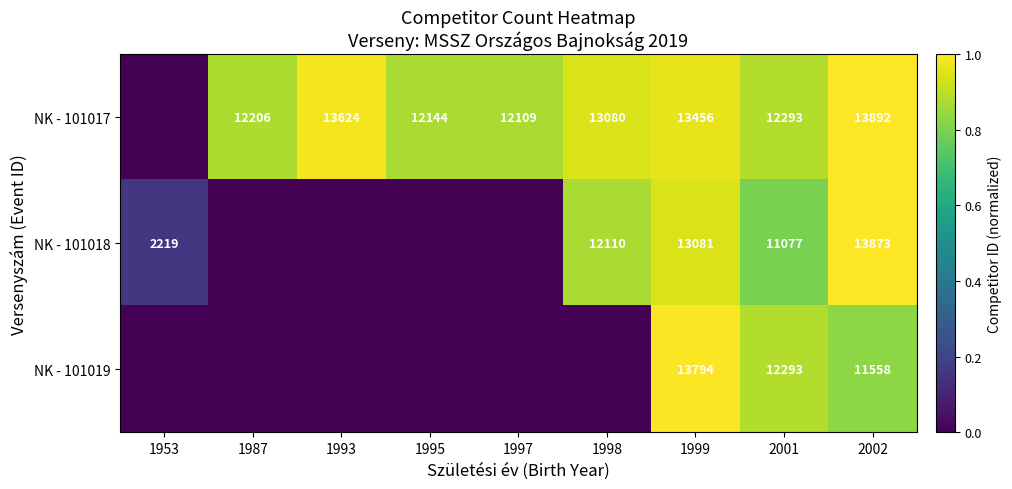

What is the difference between the highest and lowest values at 2001?

1216